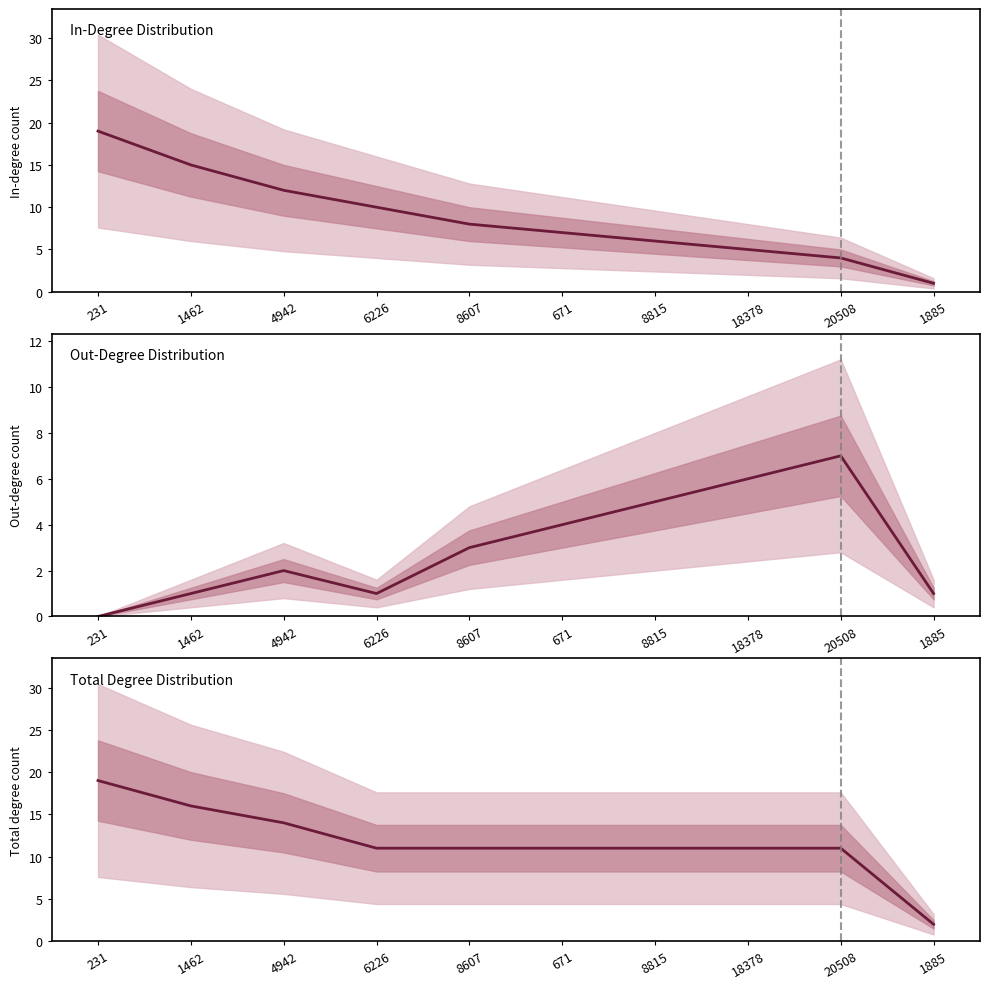

Which has a higher value, 671 or 1885?

671